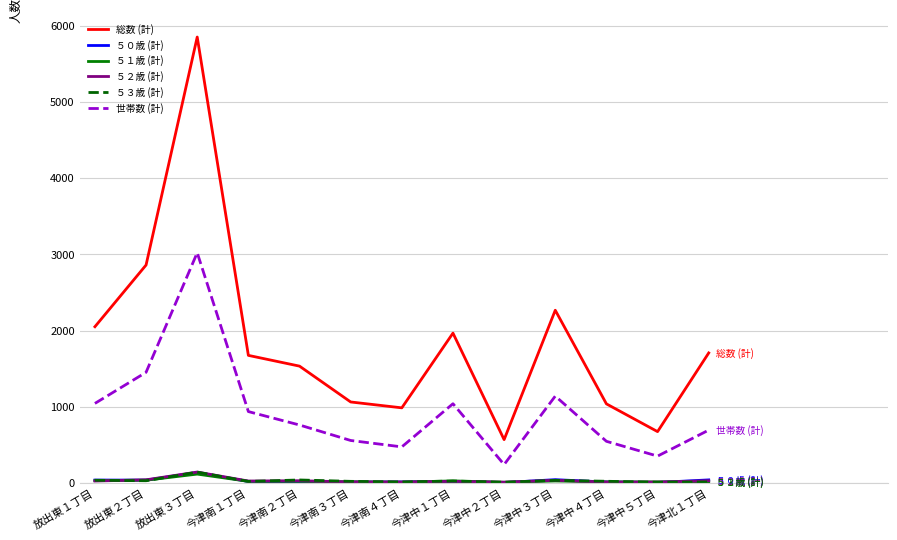

The value of 総数 (計) at 今津南３丁目 is 596. True or false?

False